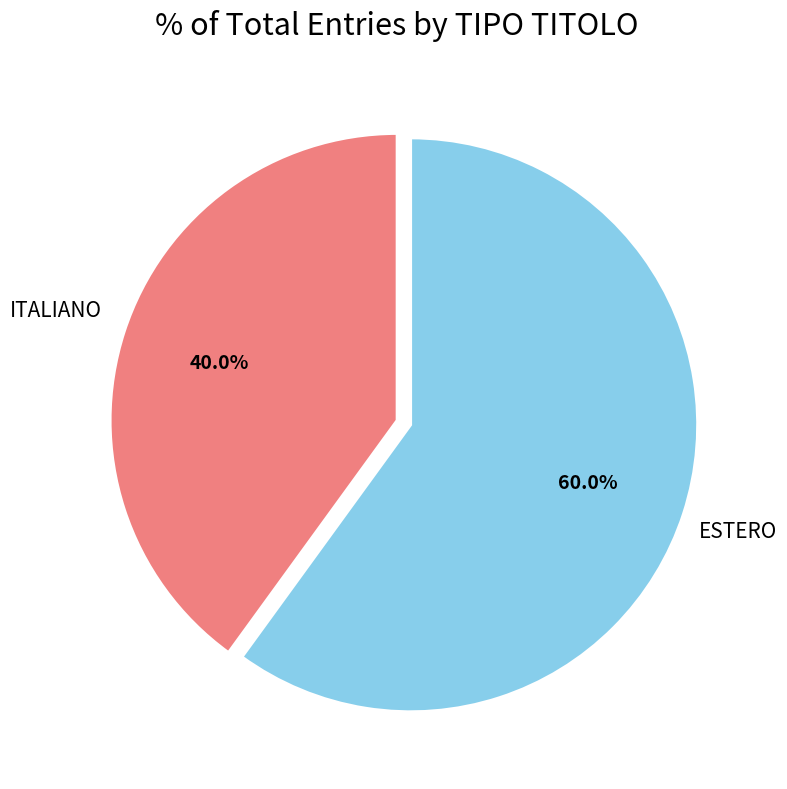

To the nearest percent, what is the difference between the ESTERO and ITALIANO slice percentages?

20%